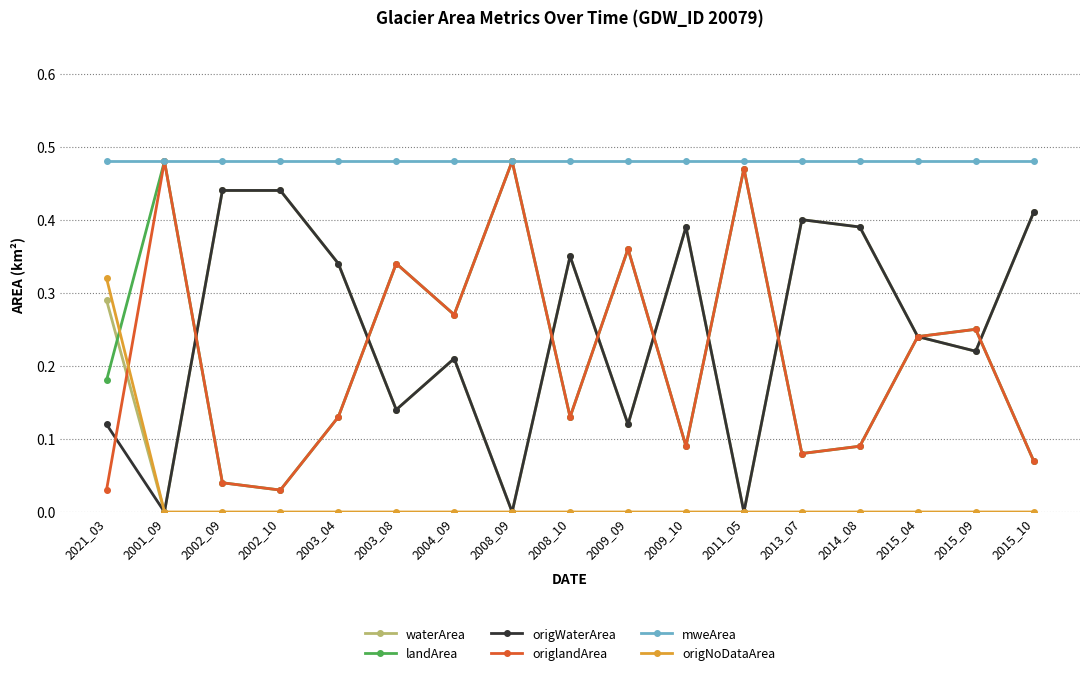

Where is the first local minimum for origlandArea?

2002_10